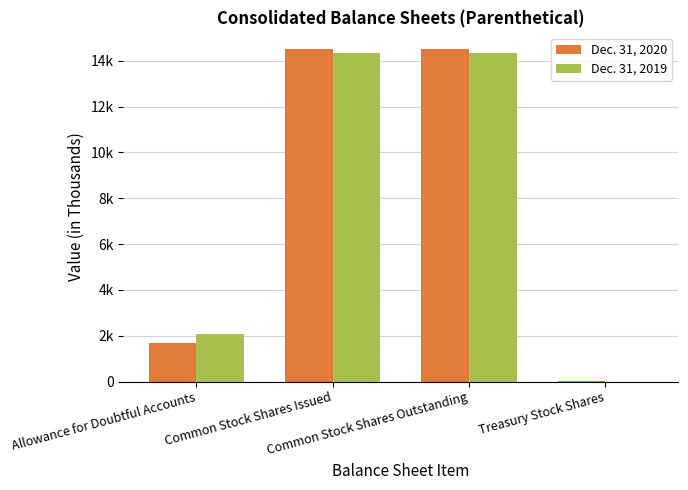

What is the label of the 1st bar from the left?

Allowance for Doubtful Accounts